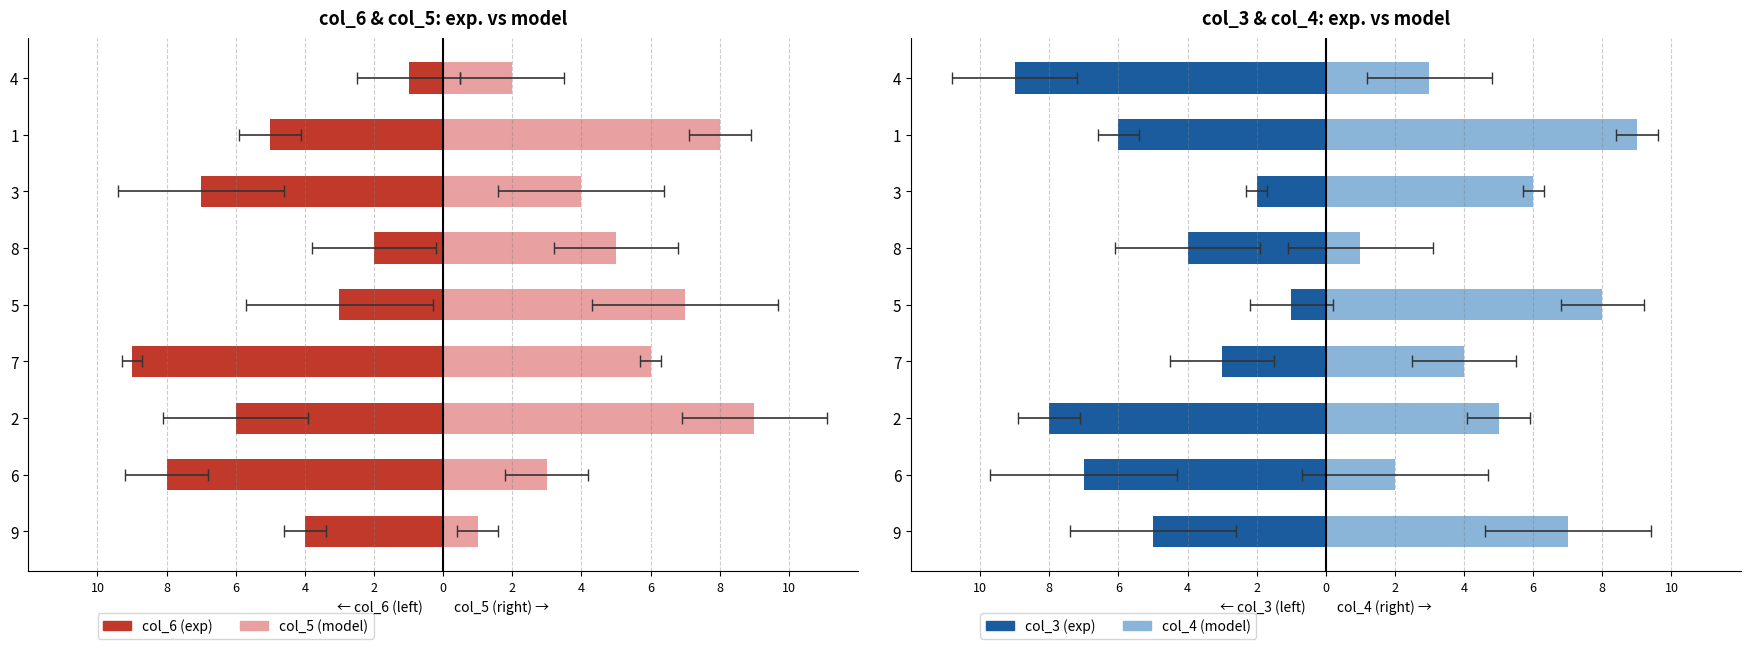

Count the number of categories in the chart.

9